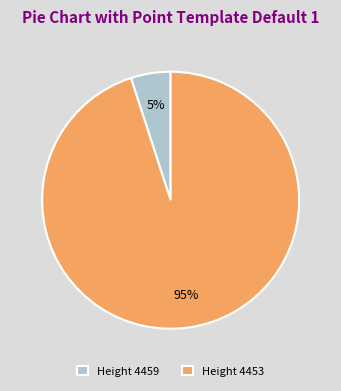

Do Height 4459 and Height 4453 together represent more than half of the pie?

Yes